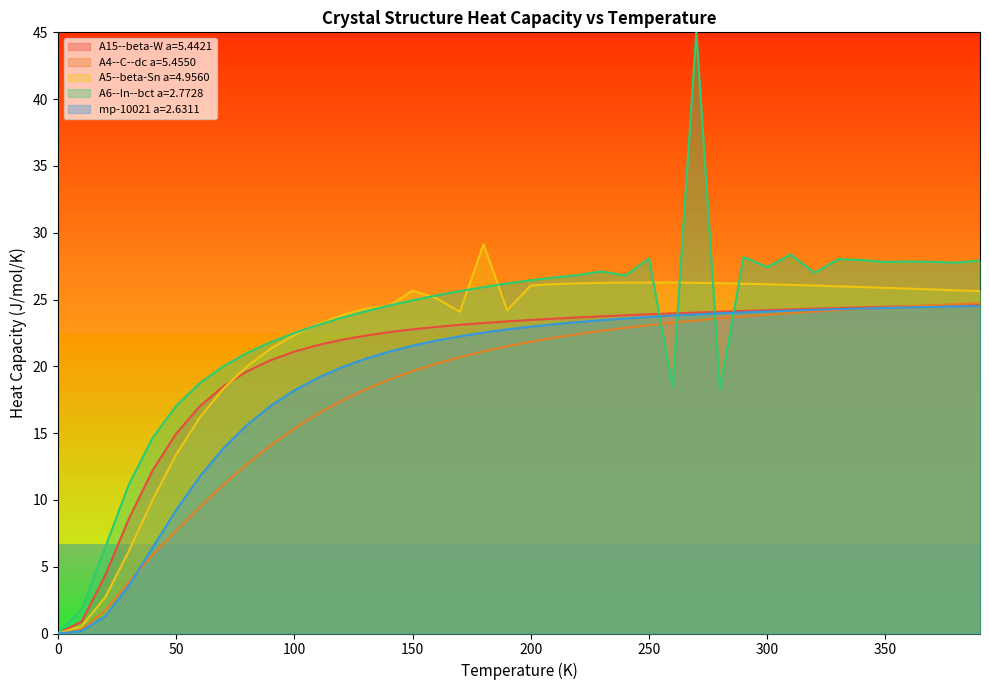

True or false: mp-10021 a=2.6311 has more than 0 interior local peaks.

False